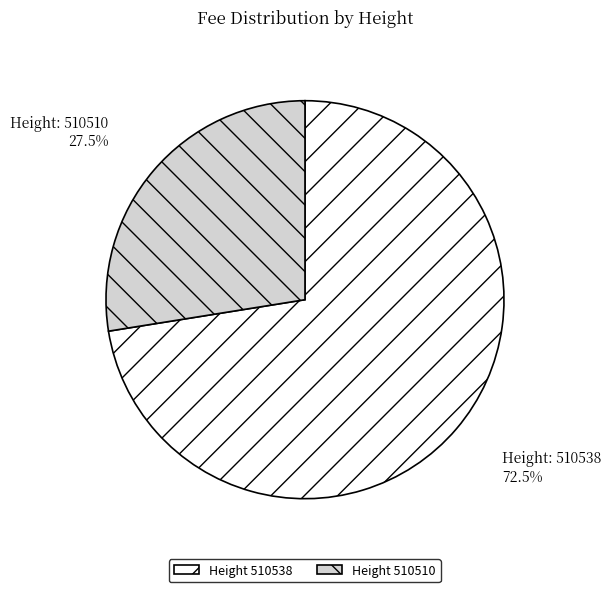

Is there a majority slice in this chart?

Yes